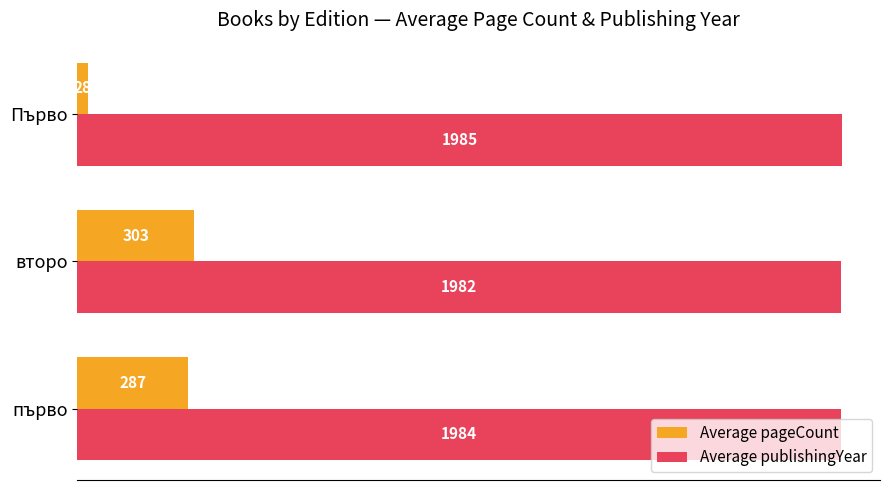

Where is Average pageCount nearest to the value 165?

първо